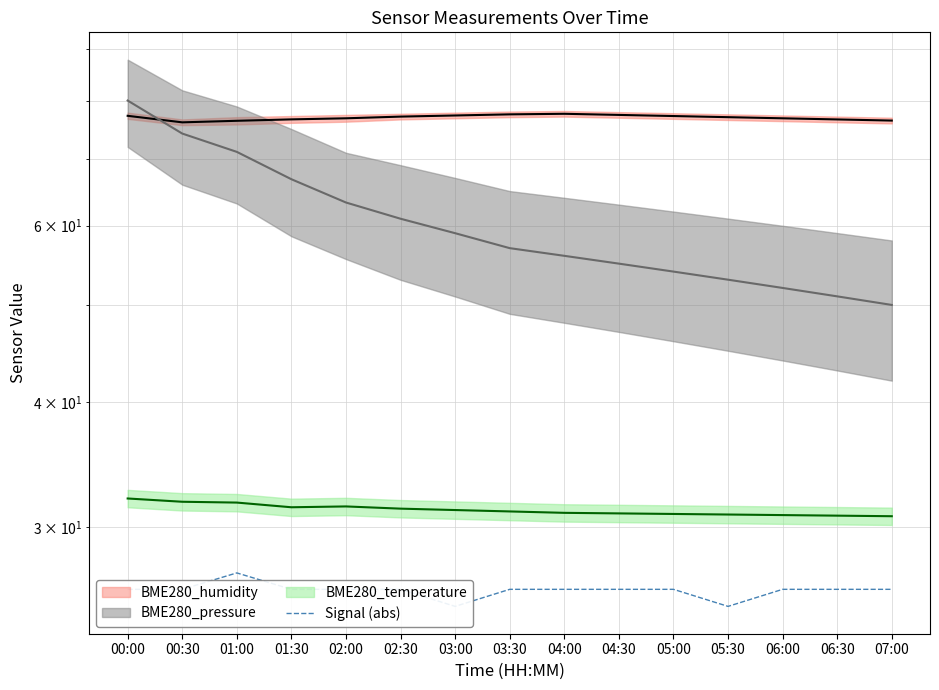

Rank the categories by value from highest to lowest.

01:00, 00:00, 00:30, 01:30, 02:00, 02:30, 03:30, 04:00, 04:30, 05:00, 06:00, 06:30, 07:00, 03:00, 05:30